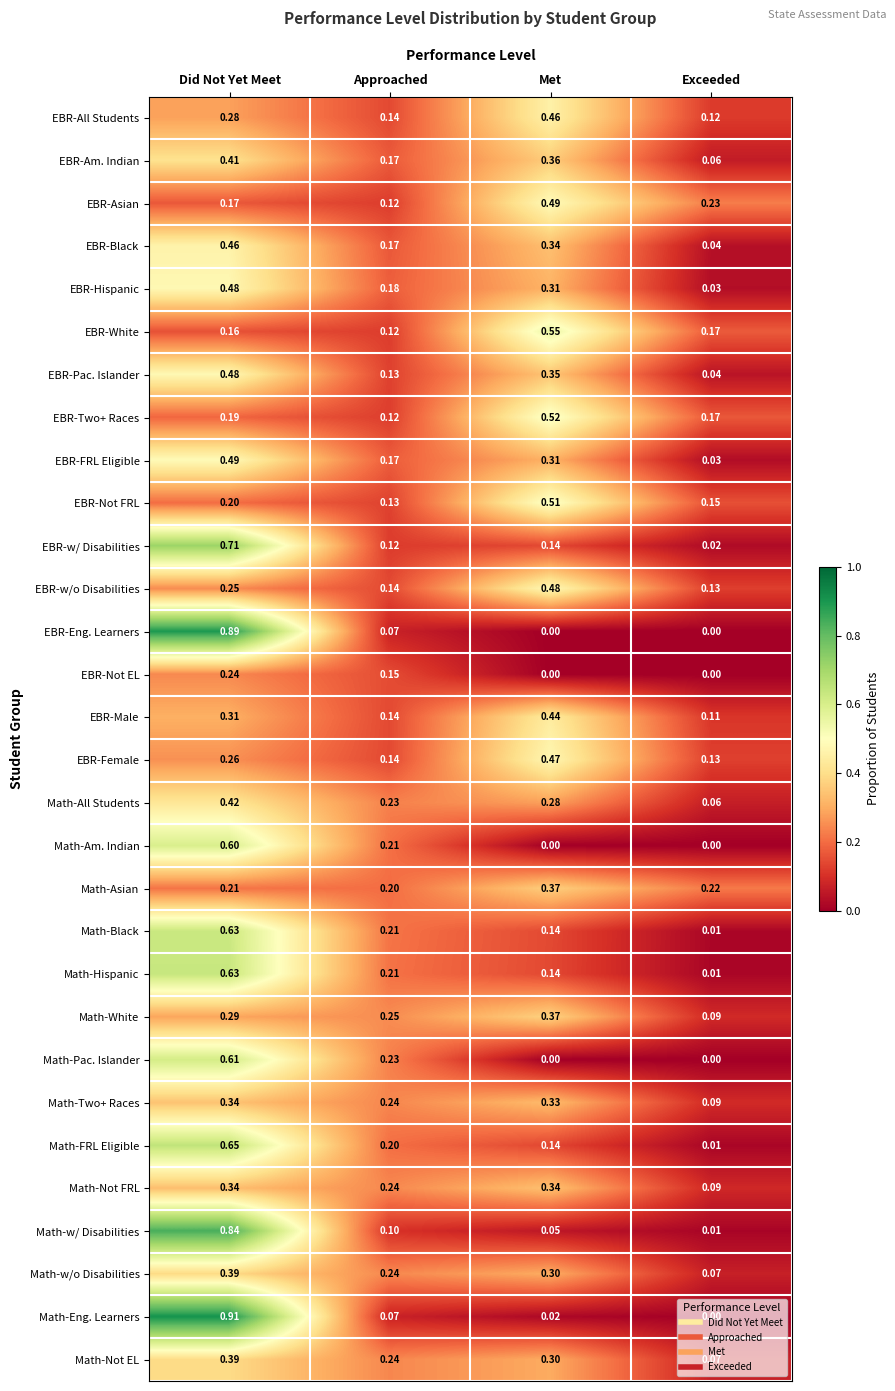

Which label corresponds to the largest value in the chart?

Did Not Yet Meet